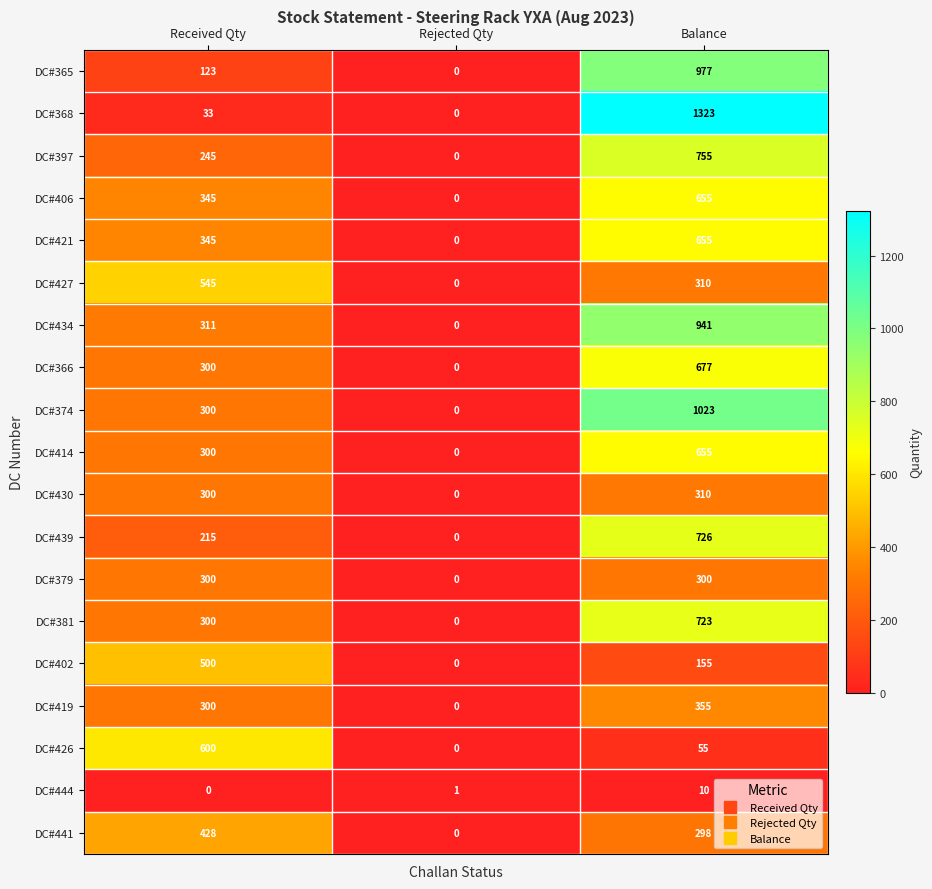

Between Received Qty and Rejected Qty, which series saw the biggest shift?

DC#426